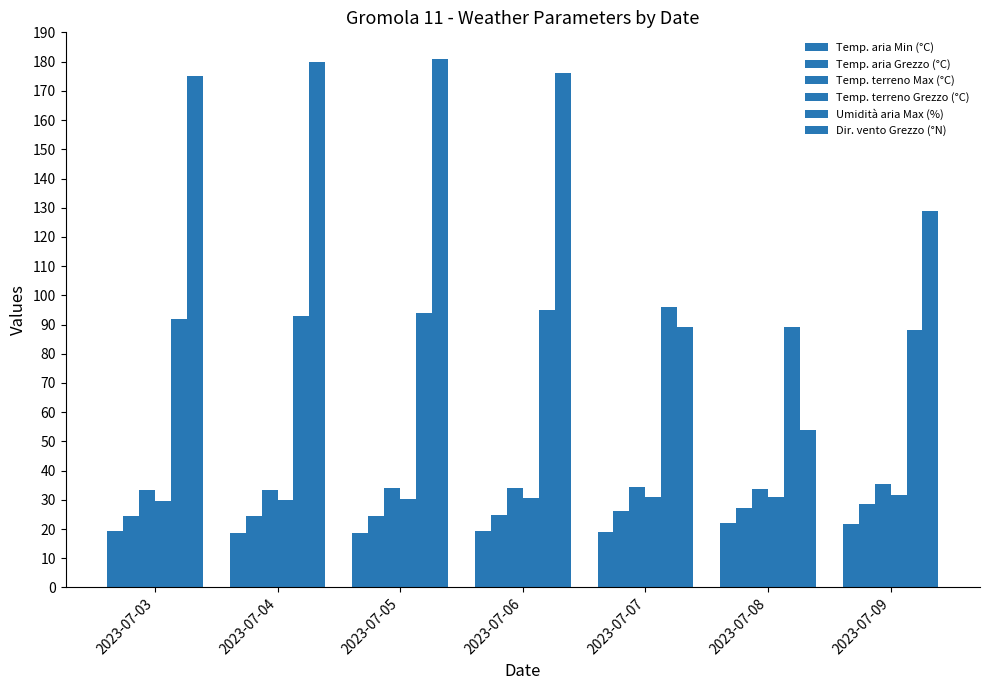

What is the maximum value shown in the chart?

181.0